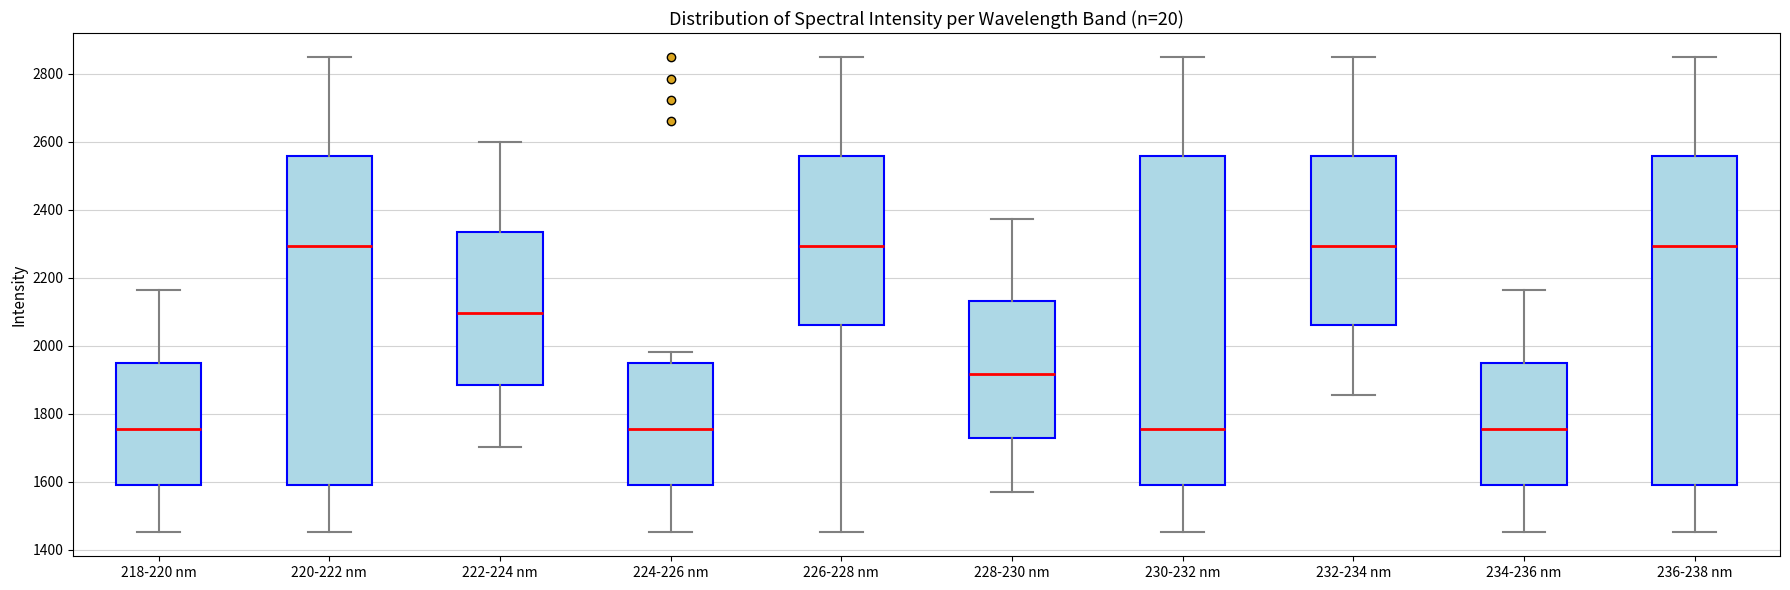

Reading left to right, read every box against the y-axis: the position of its median line, the range the box covers, and the ends of its whiskers. The values are not printed on the chart, so give them approximately, as read against the axis.

218-220 nm: median 1760, box 1600 to 1940, whiskers 1460 to 2160
220-222 nm: median 2300, box 1600 to 2560, whiskers 1460 to 2840
222-224 nm: median 2100, box 1880 to 2340, whiskers 1700 to 2600
224-226 nm: median 1760, box 1600 to 1940, whiskers 1460 to 1980
226-228 nm: median 2300, box 2060 to 2560, whiskers 1460 to 2840
228-230 nm: median 1920, box 1720 to 2140, whiskers 1560 to 2380
230-232 nm: median 1760, box 1600 to 2560, whiskers 1460 to 2840
232-234 nm: median 2300, box 2060 to 2560, whiskers 1860 to 2840
234-236 nm: median 1760, box 1600 to 1940, whiskers 1460 to 2160
236-238 nm: median 2300, box 1600 to 2560, whiskers 1460 to 2840